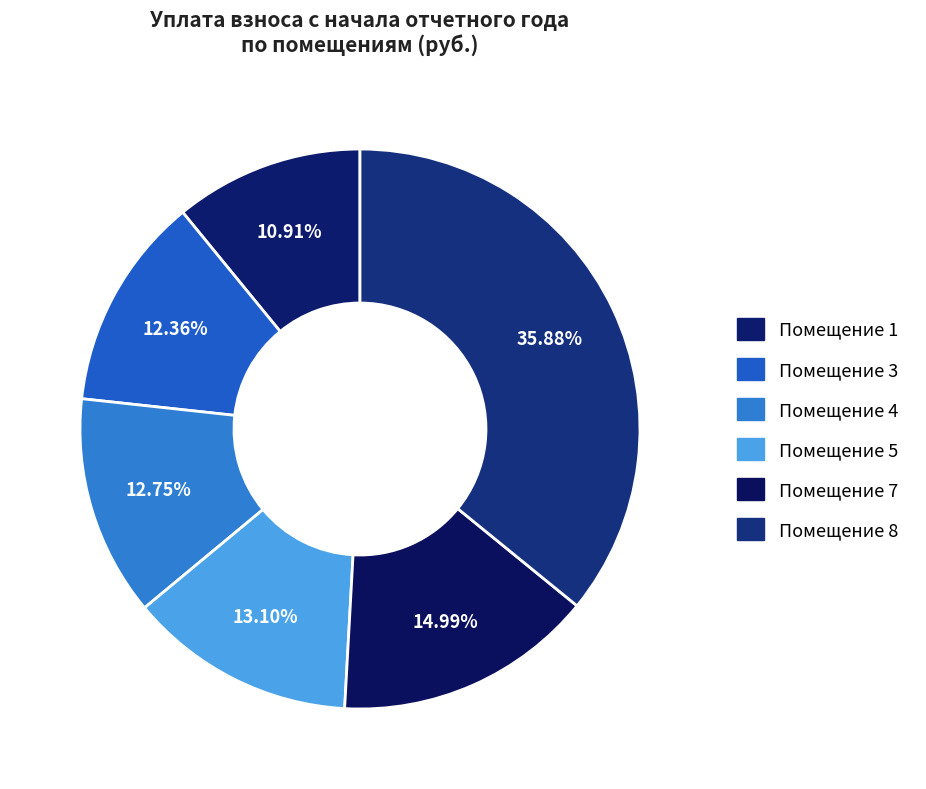

Which category has the biggest portion of the pie?

8